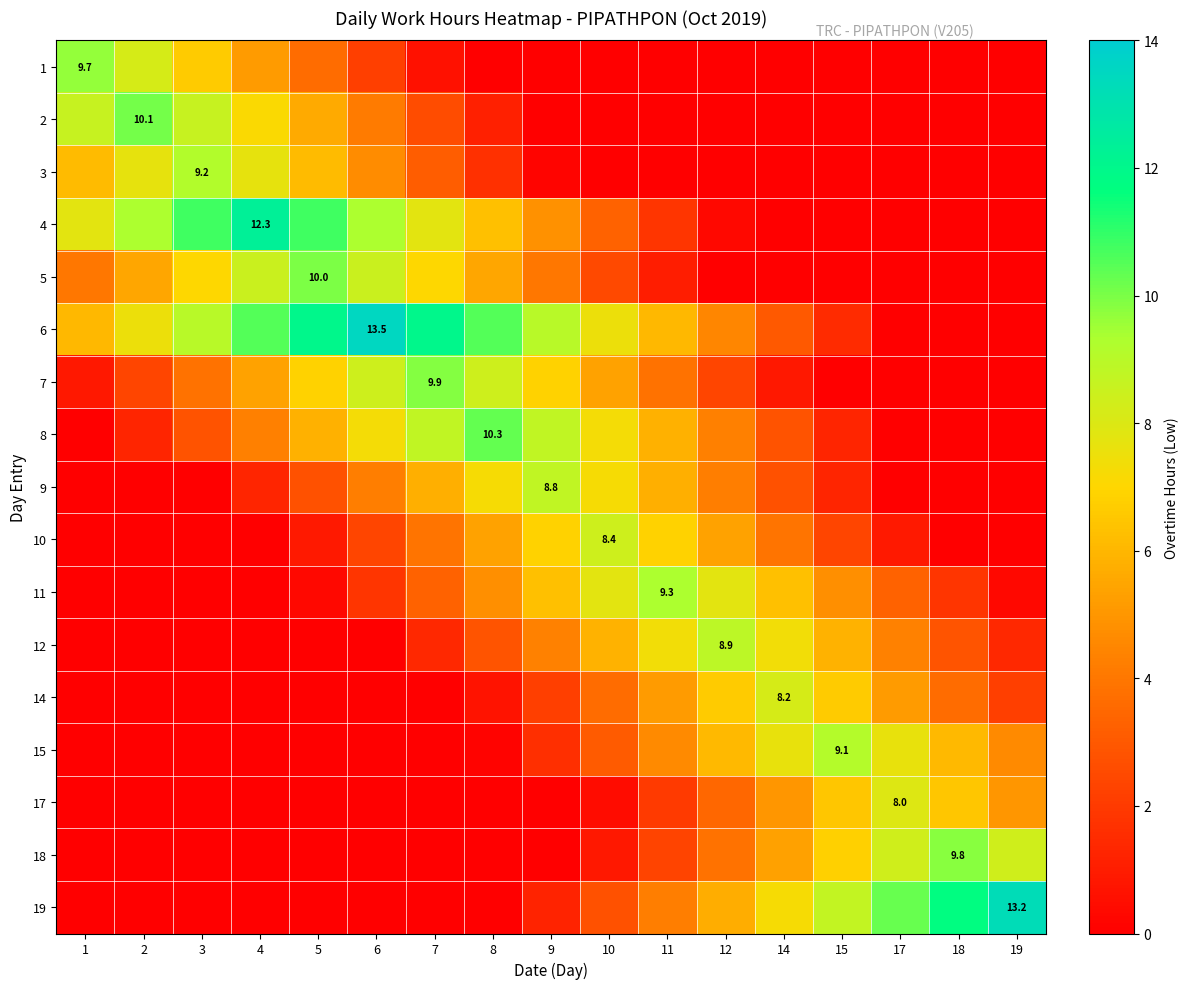

List the series in order of their peak value, lowest first.

17, 14, 10, 9, 12, 15, 3, 11, 1, 18, 7, 5, 2, 8, 4, 19, 6